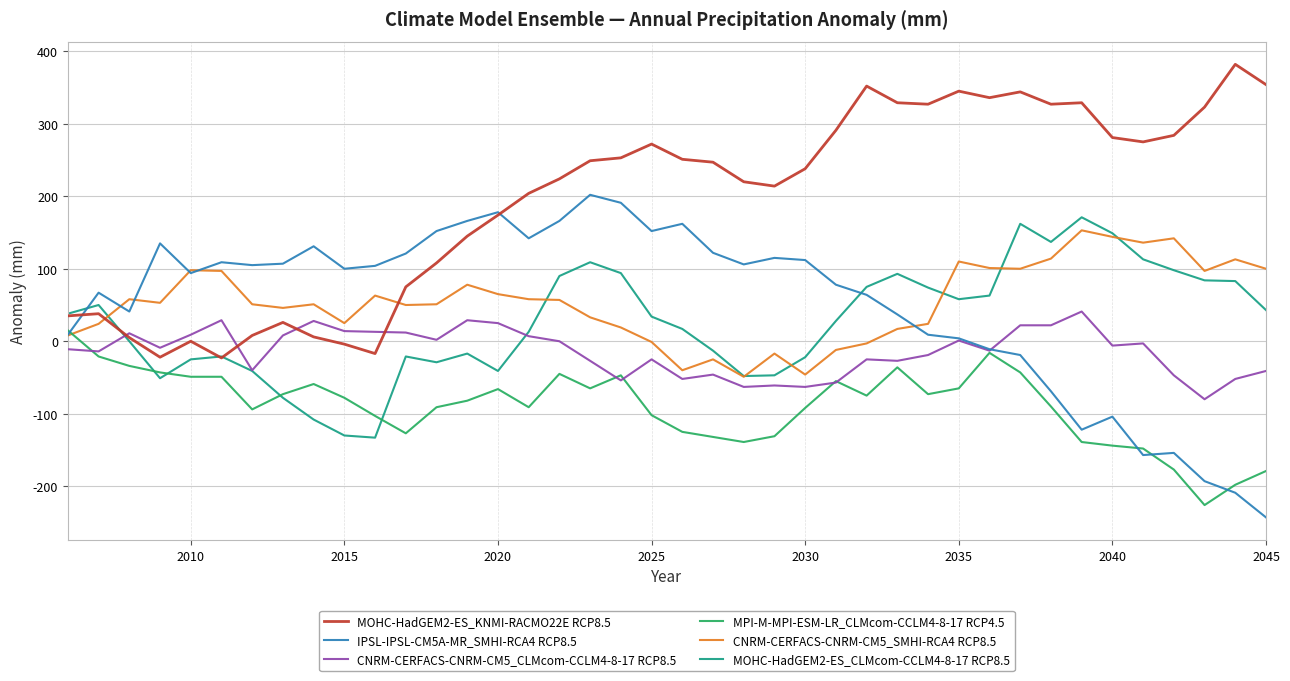

Which series has the largest total across all categories?

MOHC-HadGEM2-ES_KNMI-RACMO22E RCP8.5